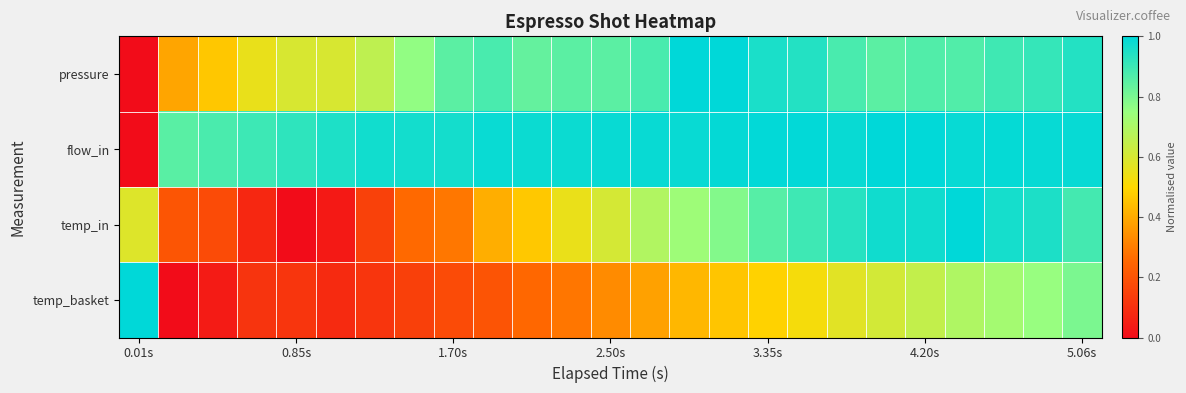

Rank the series by their maximum value, from highest to lowest.

pressure, flow_in, temp_in, temp_basket